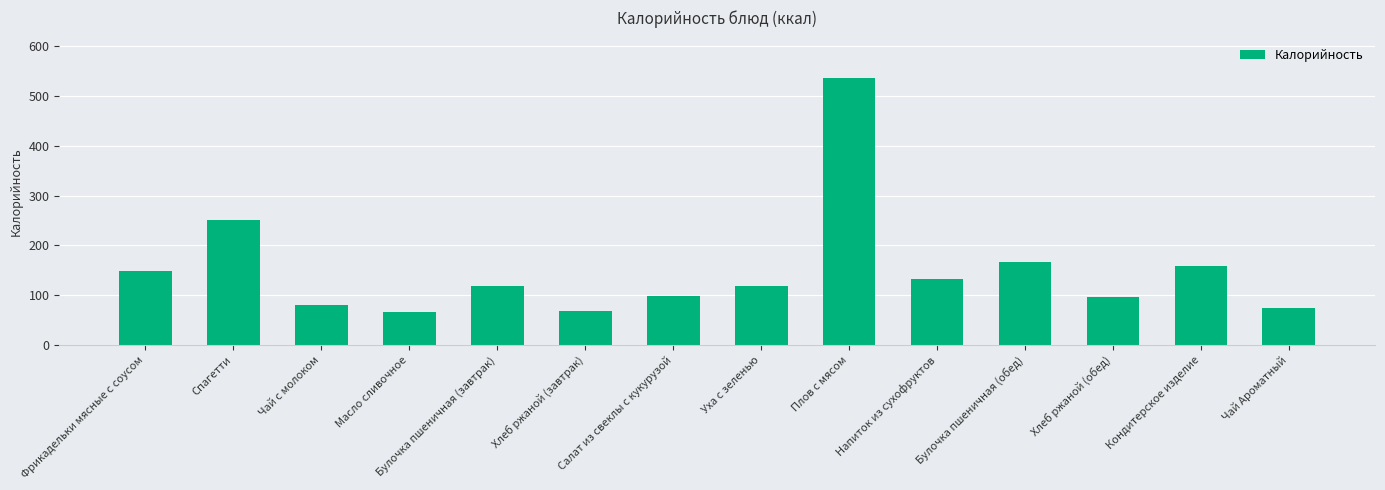

What is the label of the 12th bar from the right?

Чай с молоком